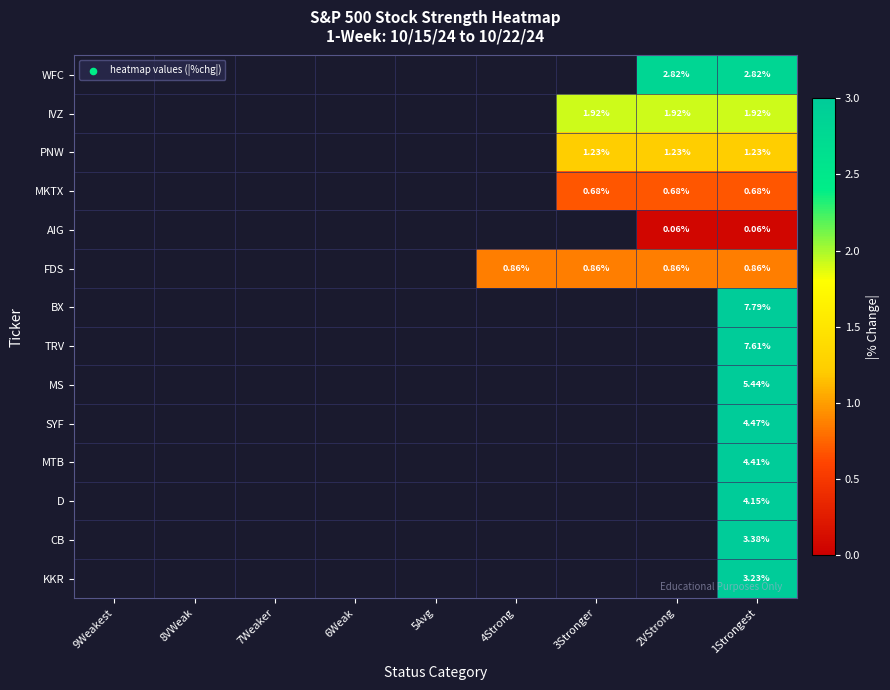

Rank the series at 1Strongest from lowest to highest value.

AIG, MKTX, FDS, PNW, IVZ, WFC, KKR, CB, D, MTB, SYF, MS, TRV, BX